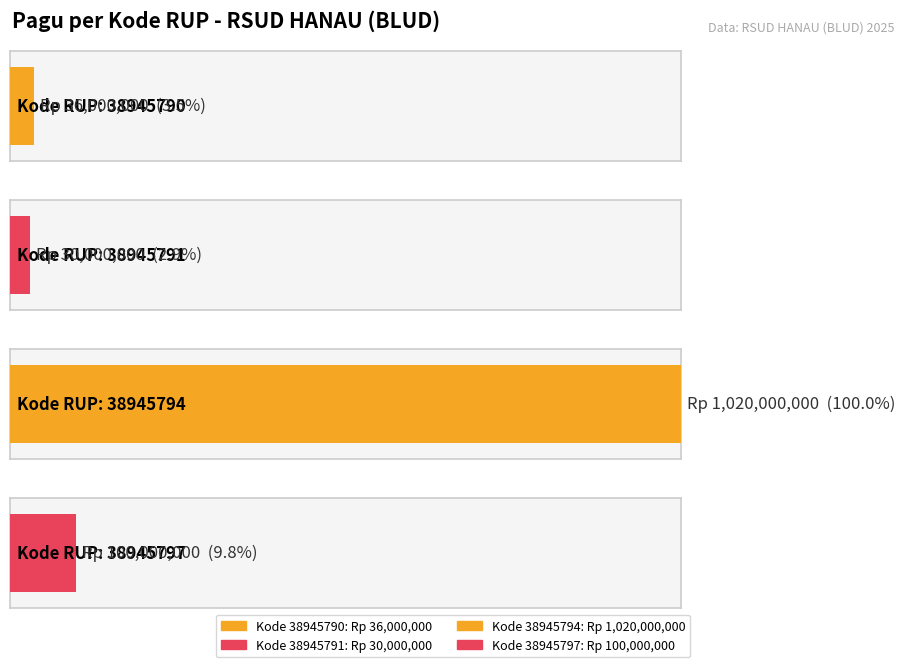

What is the change in value from 38945790 to 38945797?

+64000000